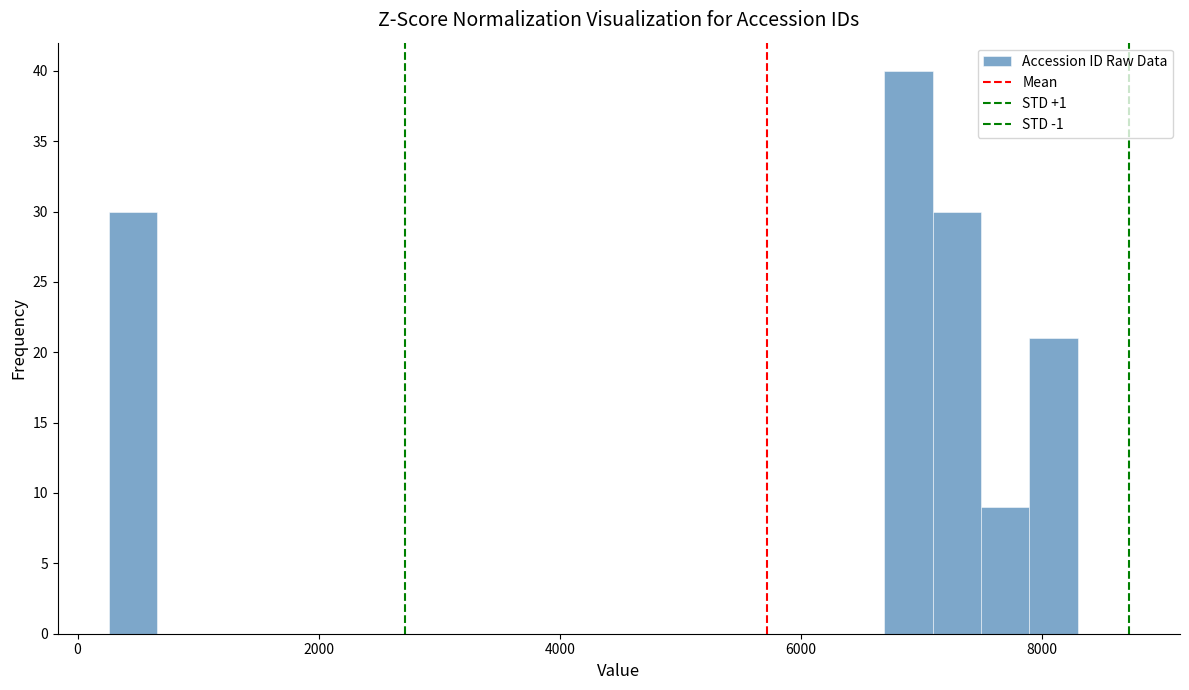

Read against the x-axis, roughly where is the centre of the tallest bar?

6800